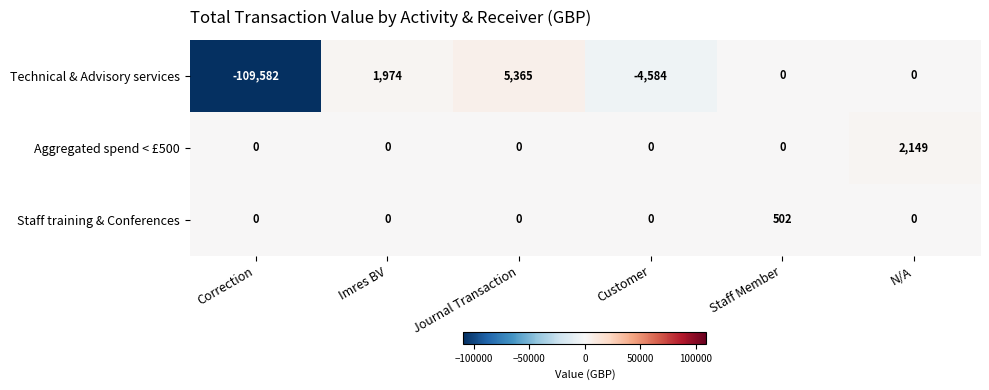

What is the difference between the maximum and minimum values in the Staff training & Conferences series?

502